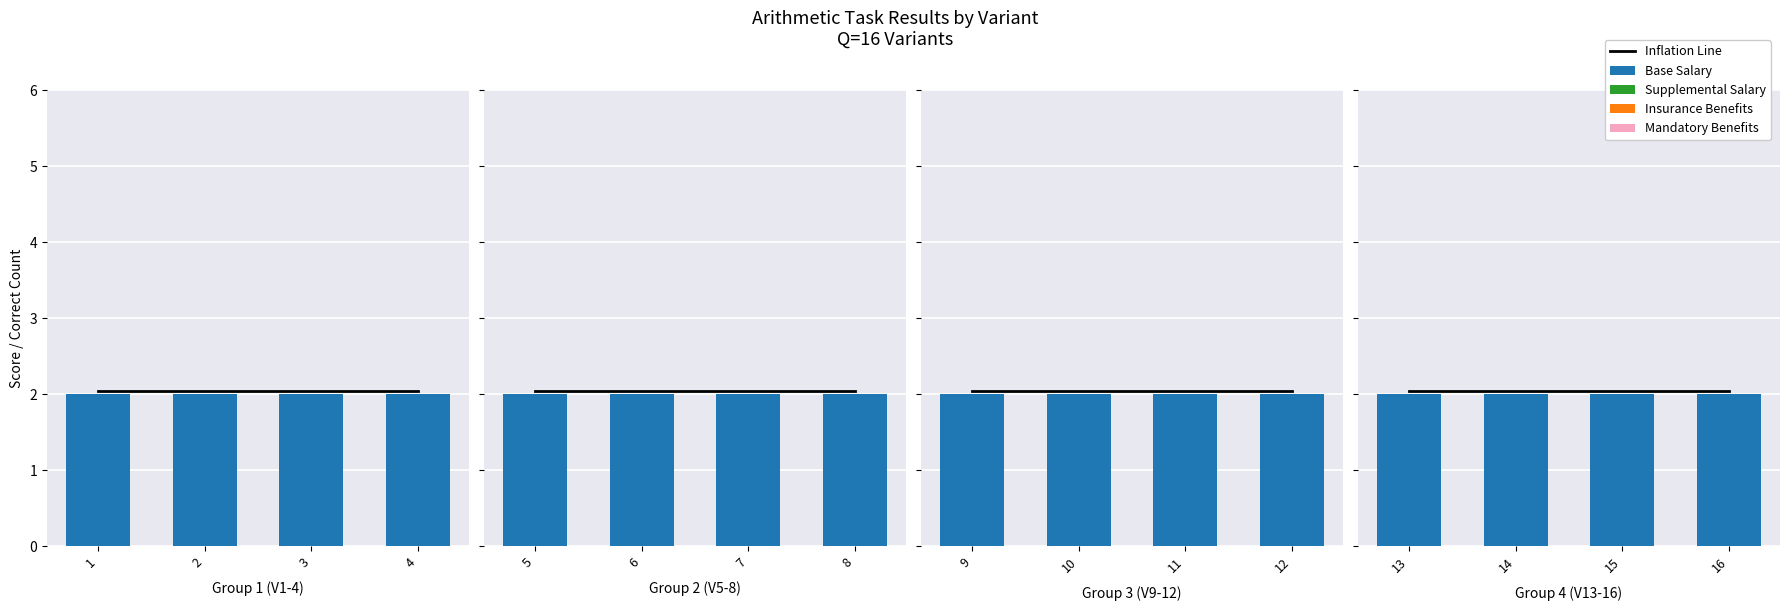

Is it true that Mandatory Benefits equals 0.0 at 13?

True